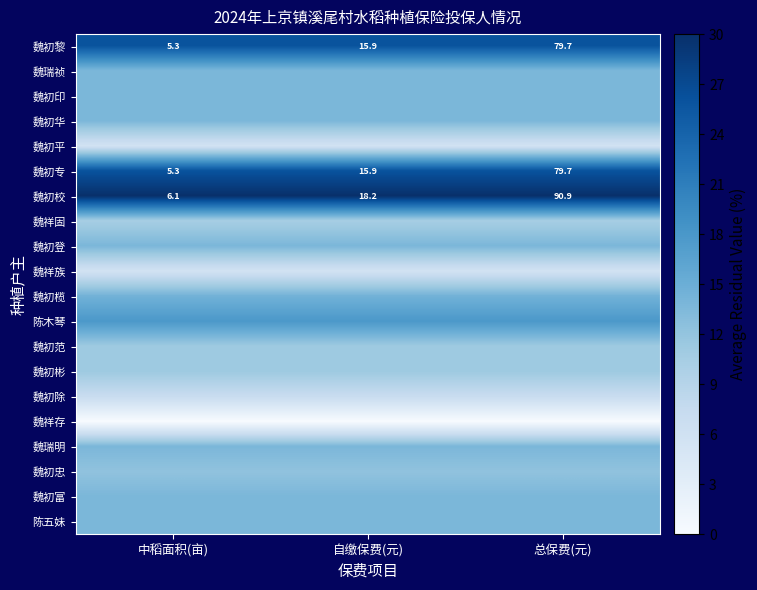

Where does the 魏初黎 series first go above 15?

自缴保费(元)